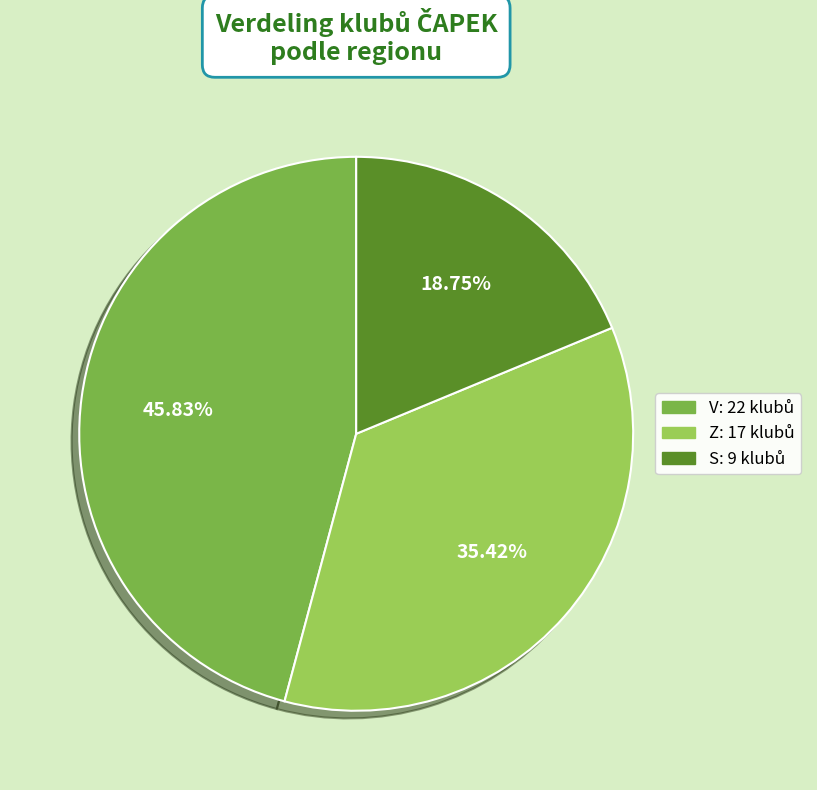

How many slices are in this pie chart?

3